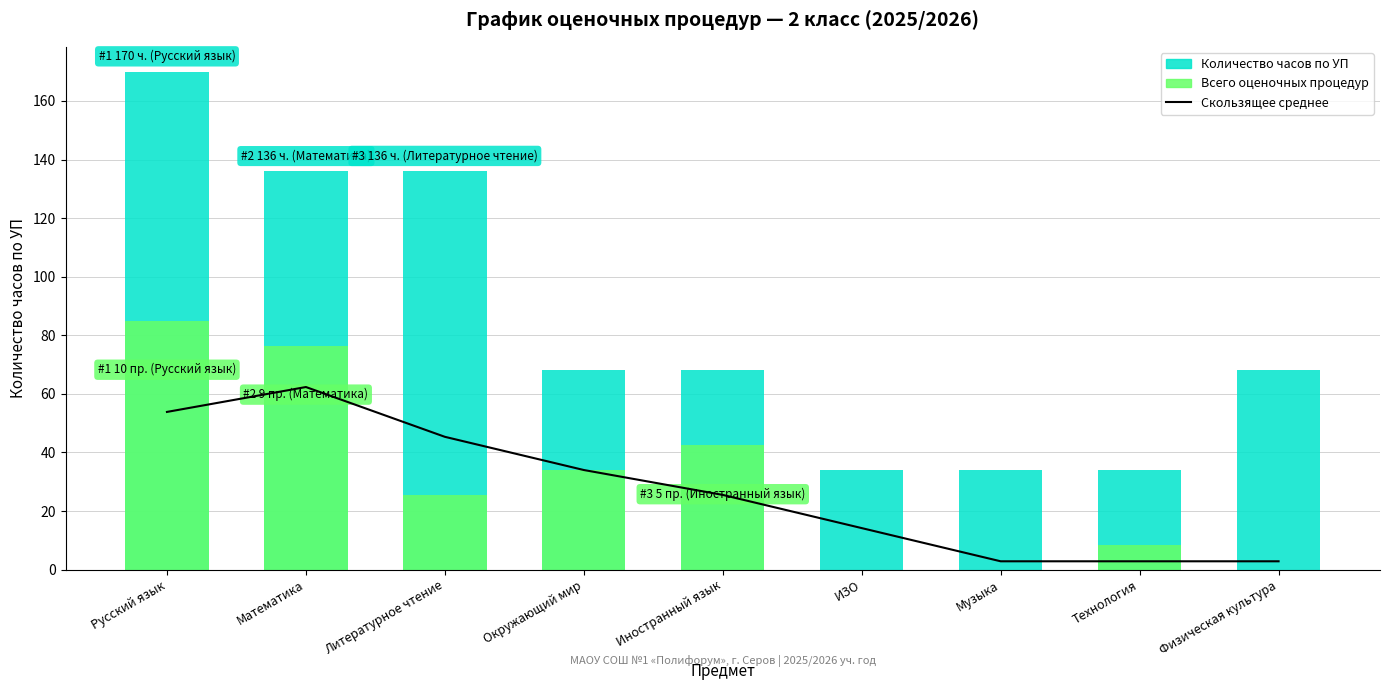

Reading right to left, list all the values displayed in this chart.

Скользящее среднее (3 предмета): 2.8	2.8	2.8	14.2	25.5	34.0	45.3	62.3	53.8
Количество часов по УП: 68.0	34.0	34.0	34.0	68.0	68.0	136.0	136.0	170.0
Всего оценочных процедур (масштаб): 0.0	8.5	0.0	0.0	42.5	34.0	25.5	76.5	85.0